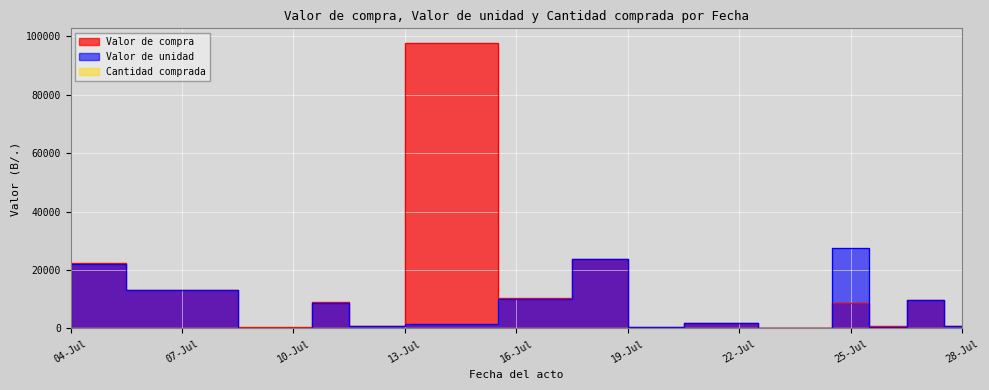

Where is the first local minimum for Valor de compra?

10-Jul